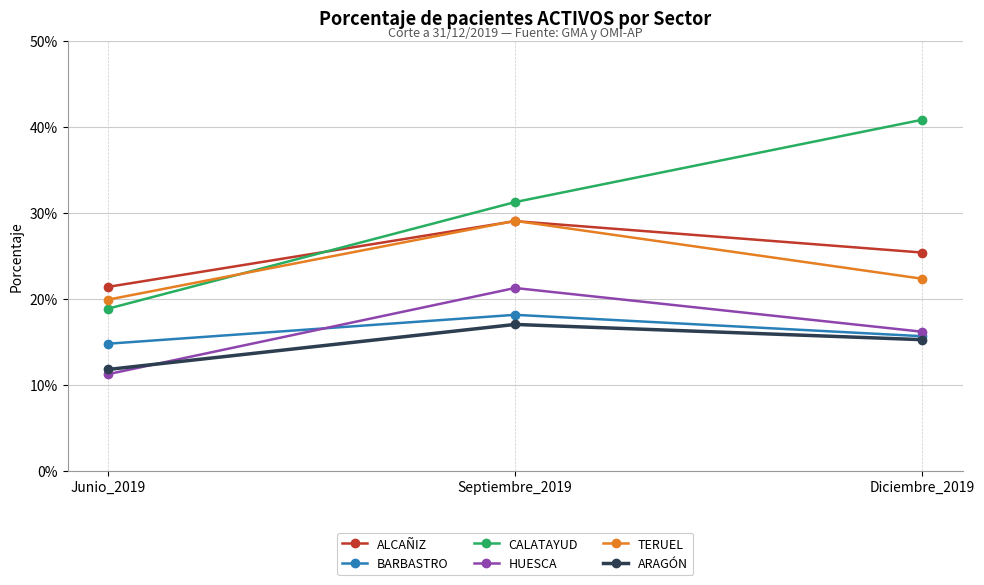

Reading left to right, list all the values displayed in this chart.

ALCAÑIZ: Junio_2019=0.2	Septiembre_2019=0.3	Diciembre_2019=0.3
BARBASTRO: Junio_2019=0.1	Septiembre_2019=0.2	Diciembre_2019=0.2
CALATAYUD: Junio_2019=0.2	Septiembre_2019=0.3	Diciembre_2019=0.4
HUESCA: Junio_2019=0.1	Septiembre_2019=0.2	Diciembre_2019=0.2
TERUEL: Junio_2019=0.2	Septiembre_2019=0.3	Diciembre_2019=0.2
ARAGÓN: Junio_2019=0.1	Septiembre_2019=0.2	Diciembre_2019=0.2